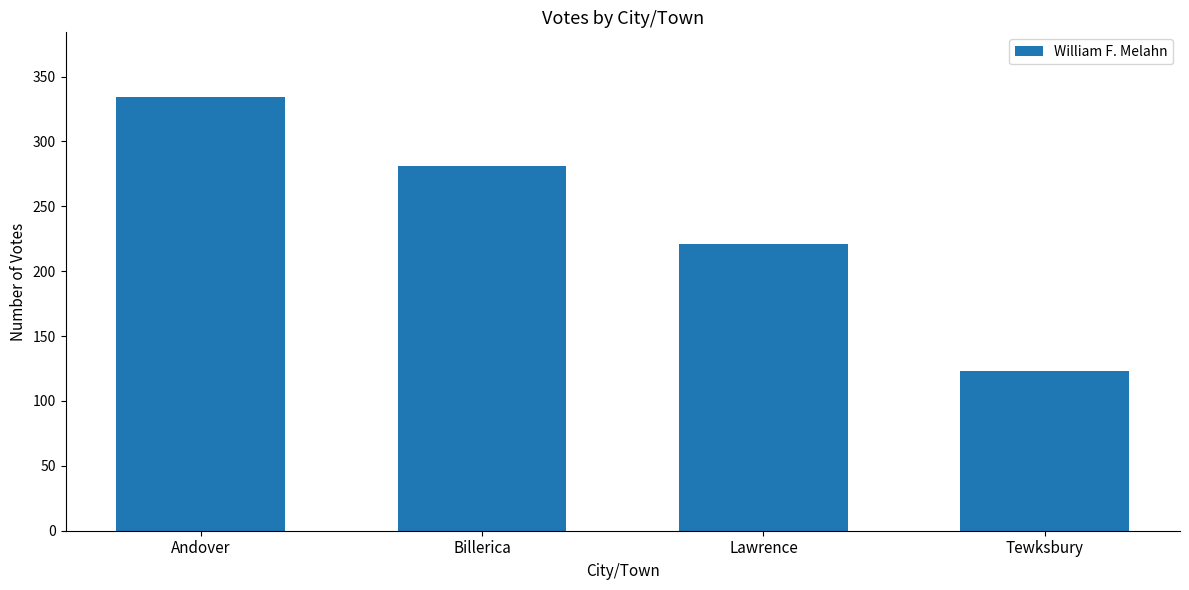

How many values are between 221 and 334?

3